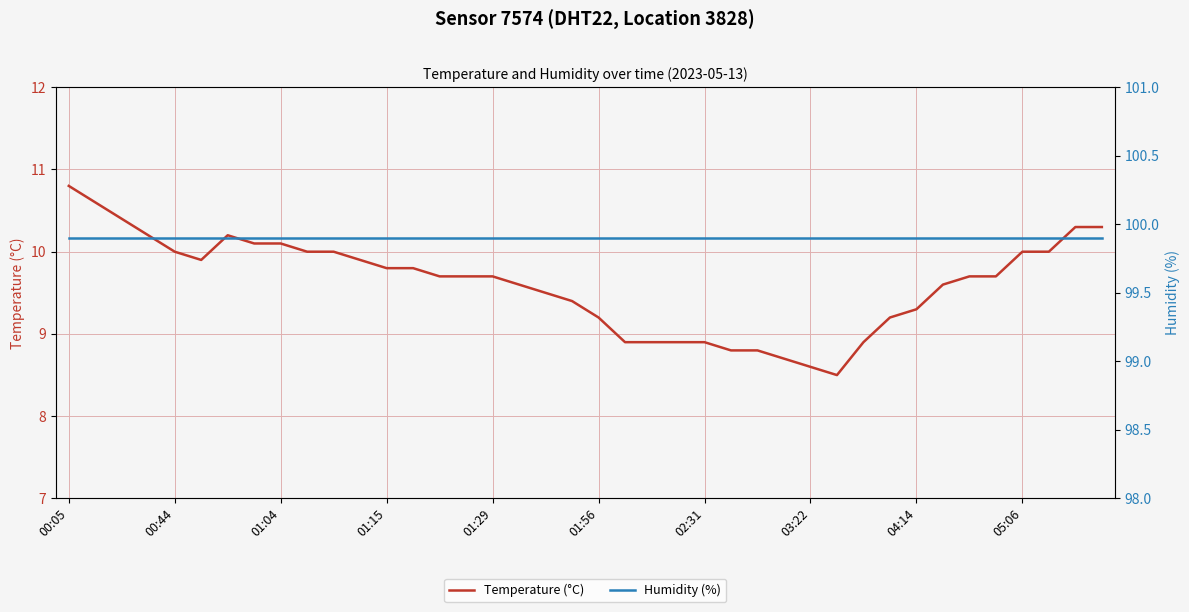

The value of Temperature (°C) at 01:56 is 9.2. True or false?

True